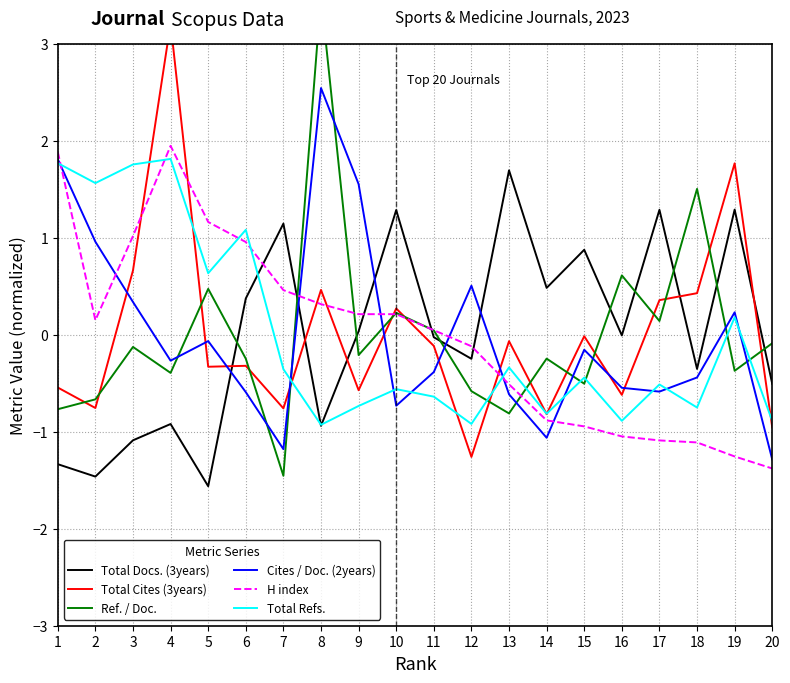

Reading left to right, transcribe all the data shown in this chart.

Total Docs. (3years): -1.3	-1.5	-1.1	-0.9	-1.6	0.4	1.1	-0.9	0.0	1.3	-0.0	-0.2	1.7	0.5	0.9	-0.0	1.3	-0.4	1.3	-0.5
Total Cites (3years): -0.5	-0.8	0.7	3.2	-0.3	-0.3	-0.8	0.5	-0.6	0.3	-0.1	-1.3	-0.1	-0.8	-0.0	-0.6	0.4	0.4	1.8	-1.0
Ref. / Doc.: -0.8	-0.7	-0.1	-0.4	0.5	-0.2	-1.5	3.5	-0.2	0.2	0.0	-0.6	-0.8	-0.2	-0.5	0.6	0.1	1.5	-0.4	-0.1
Cites / Doc. (2years): 1.8	1.0	0.3	-0.3	-0.1	-0.6	-1.2	2.5	1.6	-0.7	-0.4	0.5	-0.6	-1.1	-0.2	-0.5	-0.6	-0.4	0.2	-1.3
H index: 1.9	0.1	1.0	1.9	1.2	1.0	0.5	0.3	0.2	0.2	0.0	-0.1	-0.5	-0.9	-0.9	-1.0	-1.1	-1.1	-1.3	-1.4
Total Refs.: 1.8	1.6	1.8	1.8	0.6	1.1	-0.4	-0.9	-0.7	-0.6	-0.6	-0.9	-0.3	-0.8	-0.4	-0.9	-0.5	-0.8	0.2	-0.9